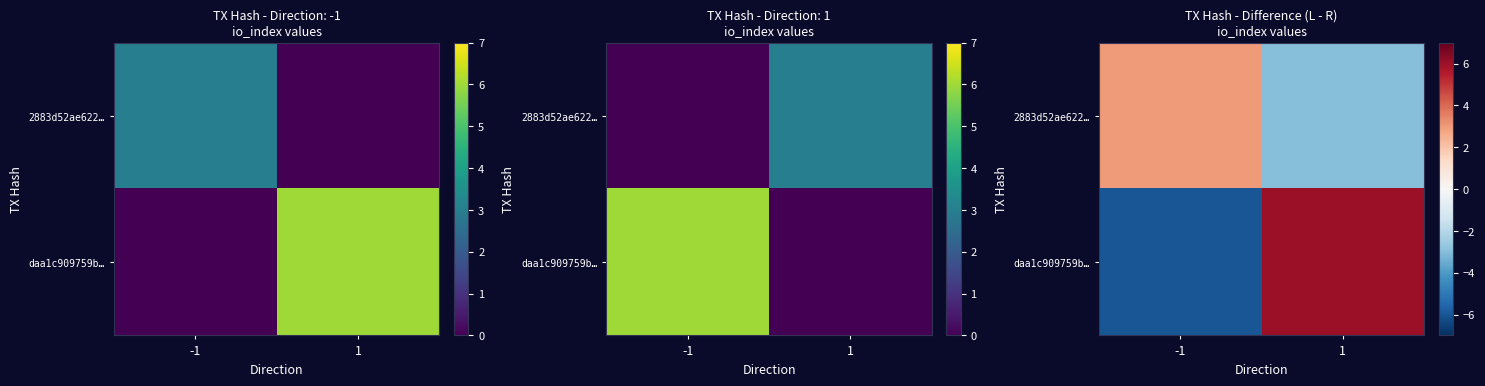

How many data points in 2883d52ae622… are less than 3?

1